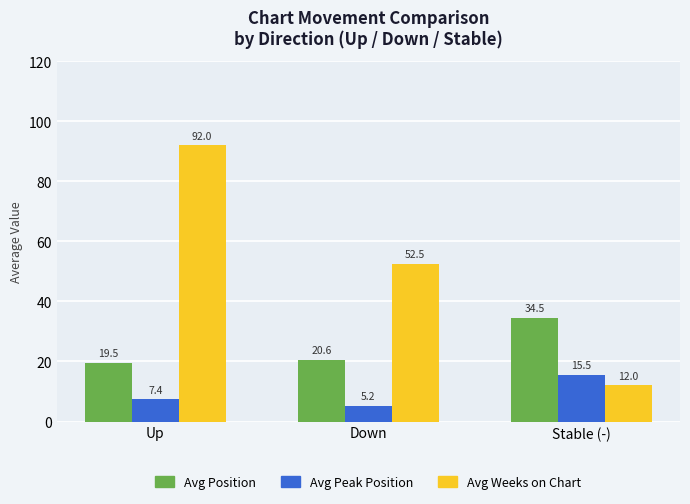

How many data points in Avg Weeks on Chart are less than 52?

1